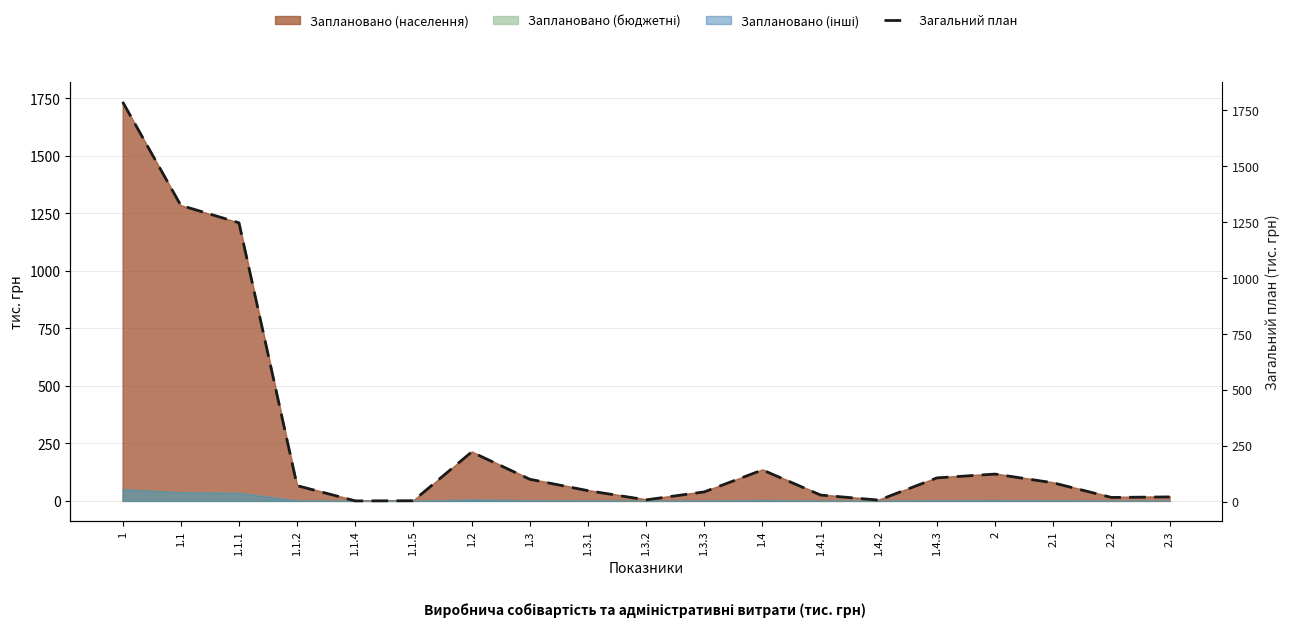

Rank the categories by value from lowest to highest.

1.1.4, 1.1.5, 1.4.2, 1.3.2, 2.2, 2.3, 1.4.1, 1.3.3, 1.3.1, 1.1.2, 2.1, 1.3, 1.4.3, 2, 1.4, 1.2, 1.1.1, 1.1, 1